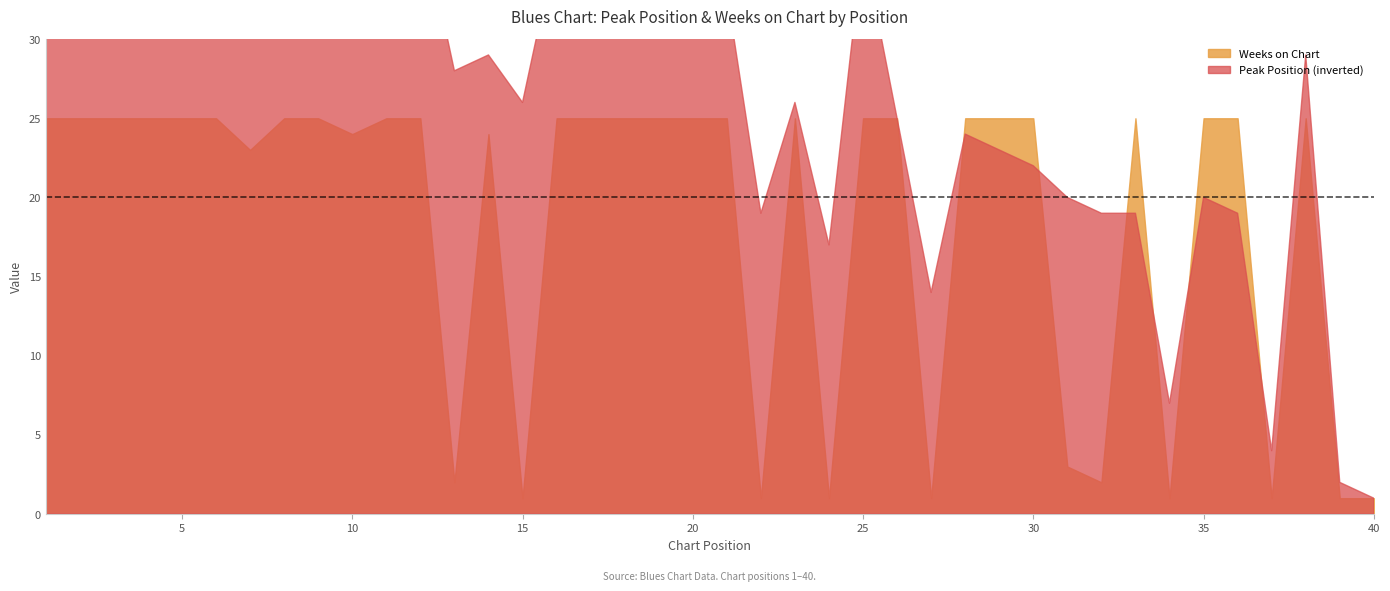

True or false: Weeks on Chart has a value of 7 at 19.

False